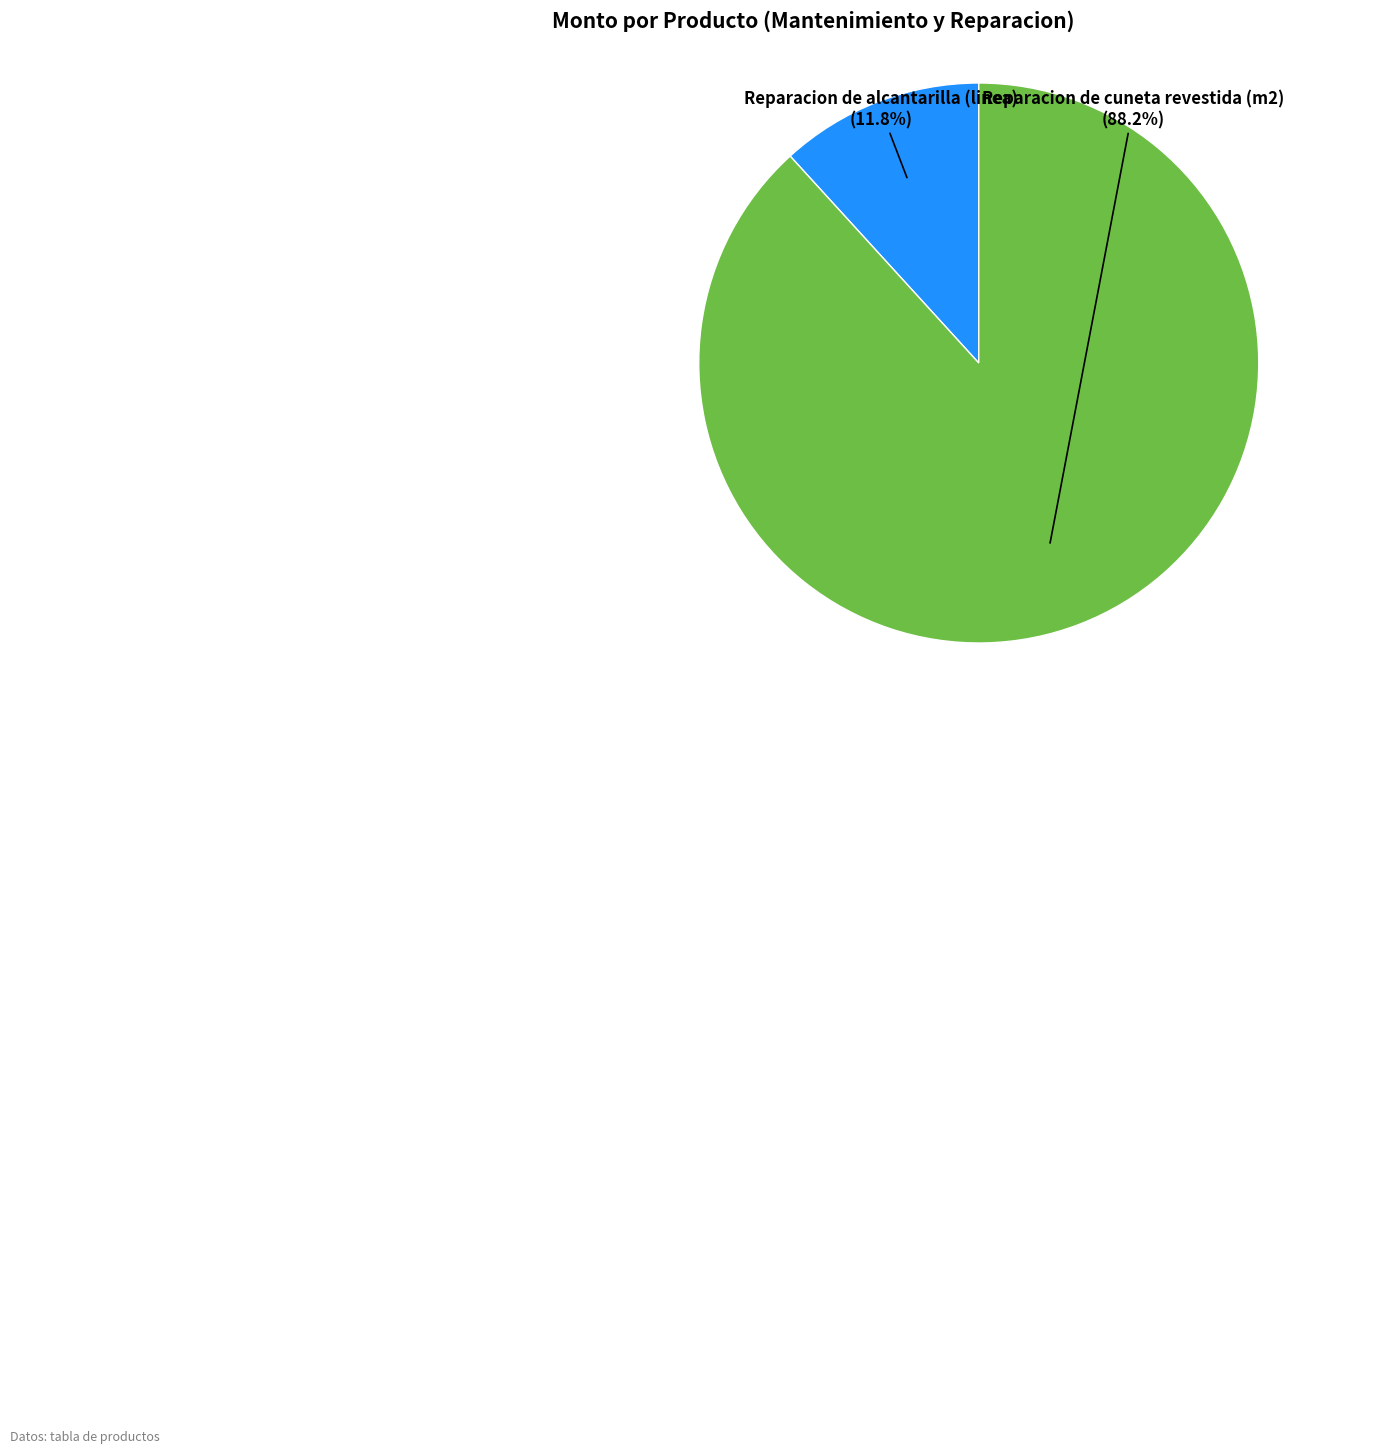

Between Reparacion de alcantarilla (linea) and Reparacion de cuneta revestida (m2), which is larger?

Reparacion de cuneta revestida (m2)